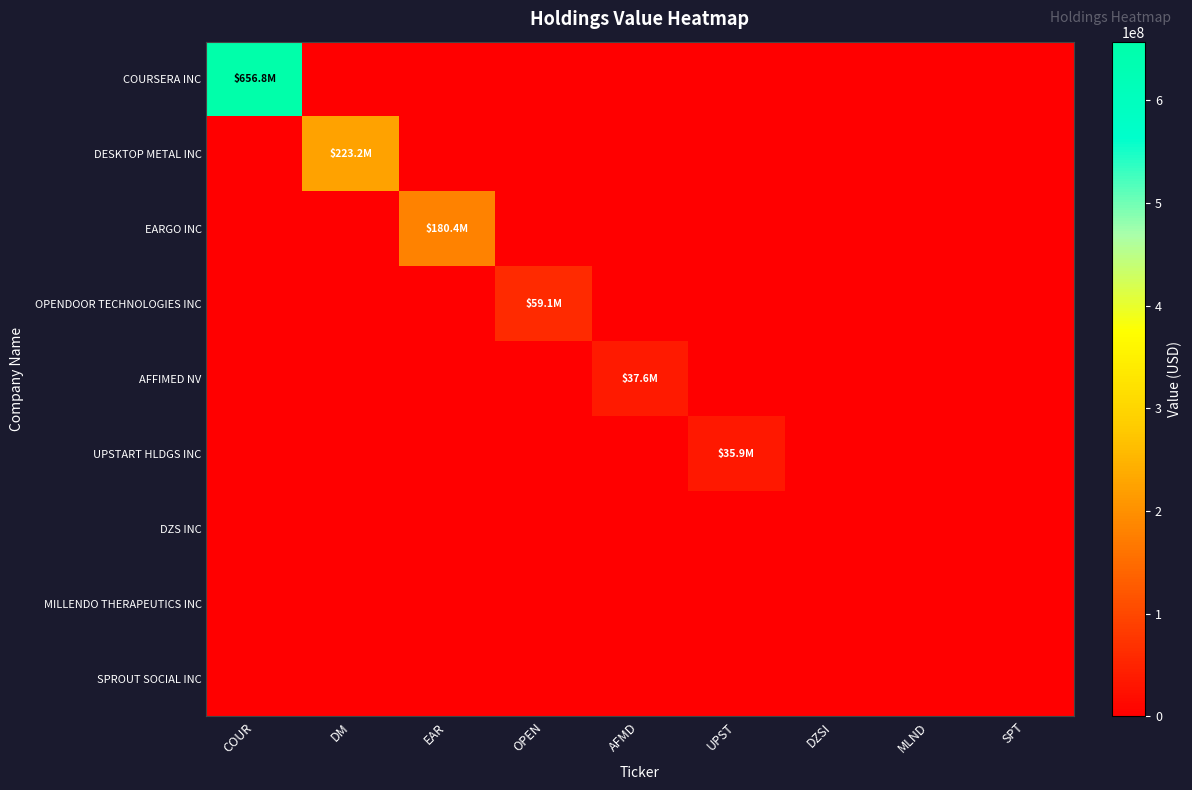

Reading left to right, transcribe all the data shown in this chart.

COURSERA INC: COUR=656817000	DM=0	EAR=0	OPEN=0	AFMD=0	UPST=0	DZSI=0	MLND=0	SPT=0
DESKTOP METAL INC: COUR=0	DM=223222000	EAR=0	OPEN=0	AFMD=0	UPST=0	DZSI=0	MLND=0	SPT=0
EARGO INC: COUR=0	DM=0	EAR=180420000	OPEN=0	AFMD=0	UPST=0	DZSI=0	MLND=0	SPT=0
OPENDOOR TECHNOLOGIES INC: COUR=0	DM=0	EAR=0	OPEN=59090000	AFMD=0	UPST=0	DZSI=0	MLND=0	SPT=0
AFFIMED NV: COUR=0	DM=0	EAR=0	OPEN=0	AFMD=37625000	UPST=0	DZSI=0	MLND=0	SPT=0
UPSTART HLDGS INC: COUR=0	DM=0	EAR=0	OPEN=0	AFMD=0	UPST=35858000	DZSI=0	MLND=0	SPT=0
DZS INC: COUR=0	DM=0	EAR=0	OPEN=0	AFMD=0	UPST=0	DZSI=0	MLND=0	SPT=0
MILLENDO THERAPEUTICS INC: COUR=0	DM=0	EAR=0	OPEN=0	AFMD=0	UPST=0	DZSI=0	MLND=0	SPT=0
SPROUT SOCIAL INC: COUR=0	DM=0	EAR=0	OPEN=0	AFMD=0	UPST=0	DZSI=0	MLND=0	SPT=0